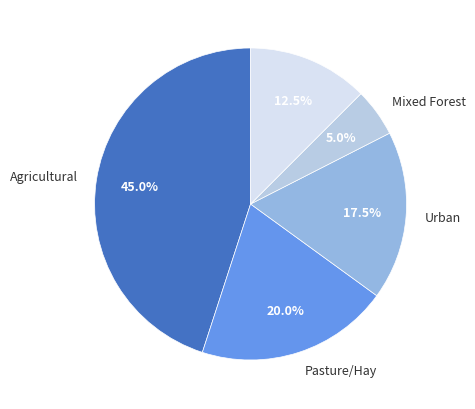

Does any single category account for the majority?

No